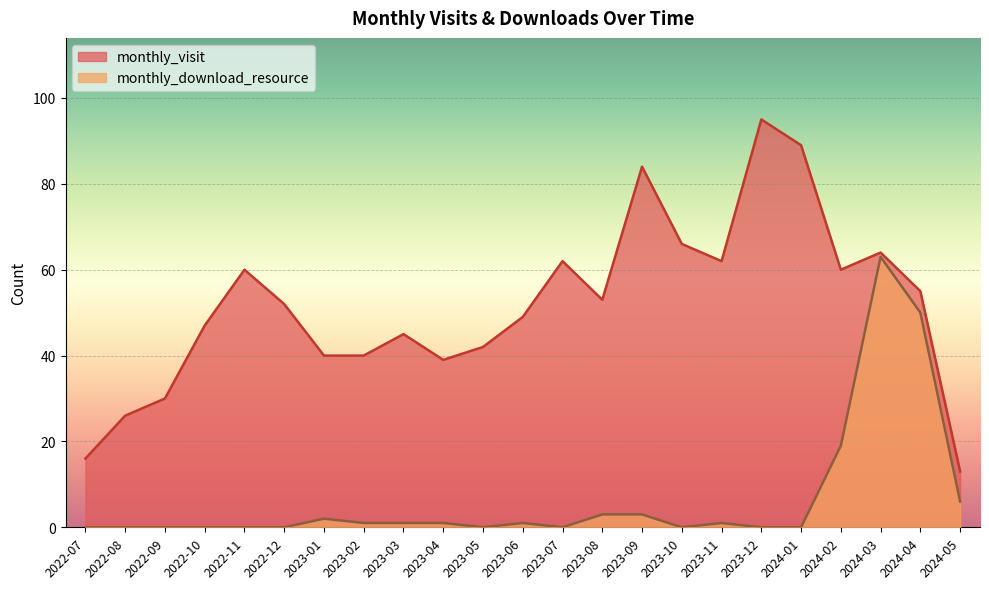

At which label is monthly_download_resource closest to 31?

2024-02